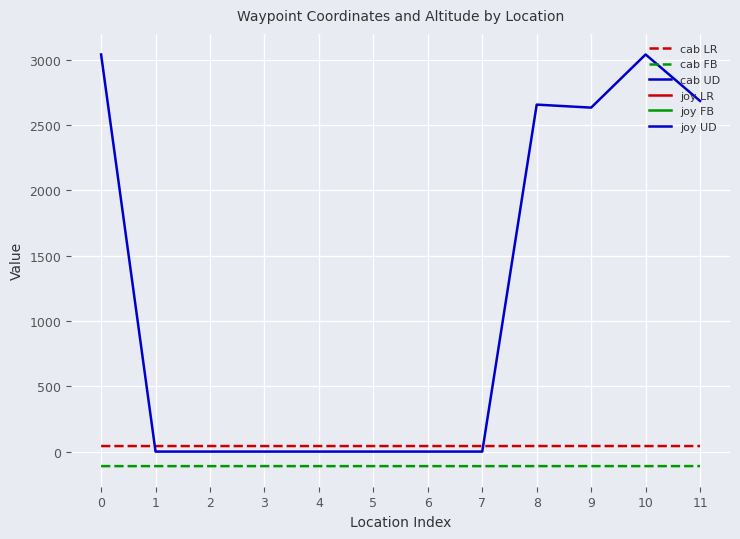

What is the difference between the maximum and minimum values in the cab FB series?

0.3